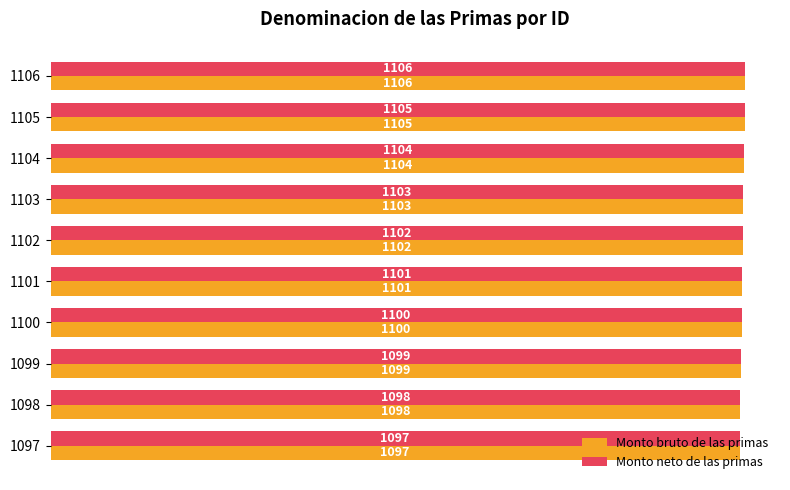

How many Monto neto de las primas values are between 1099 and 1104?

6